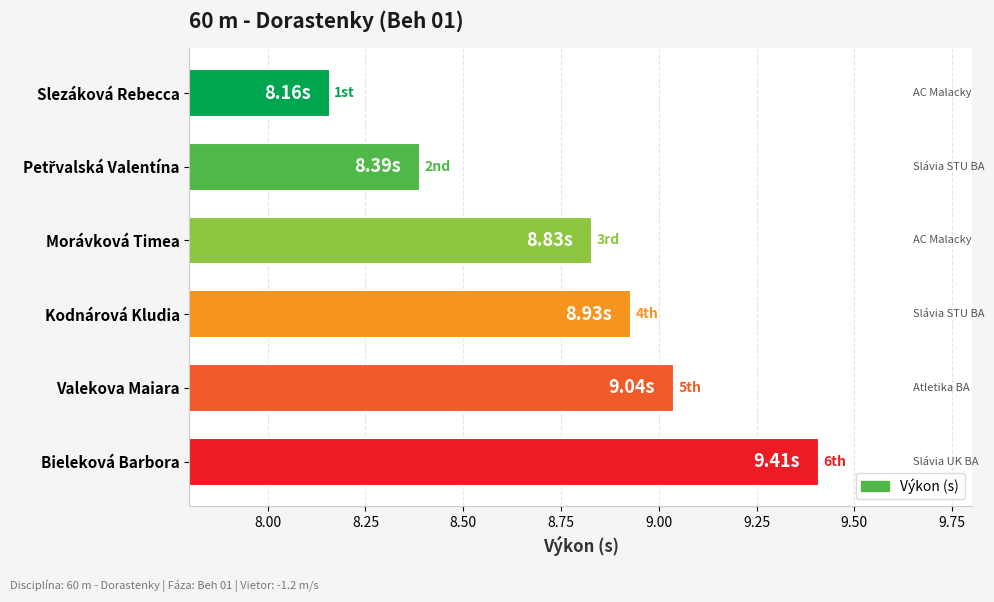

What is the difference between the values at Morávková Timea and Bieleková Barbora?

0.6